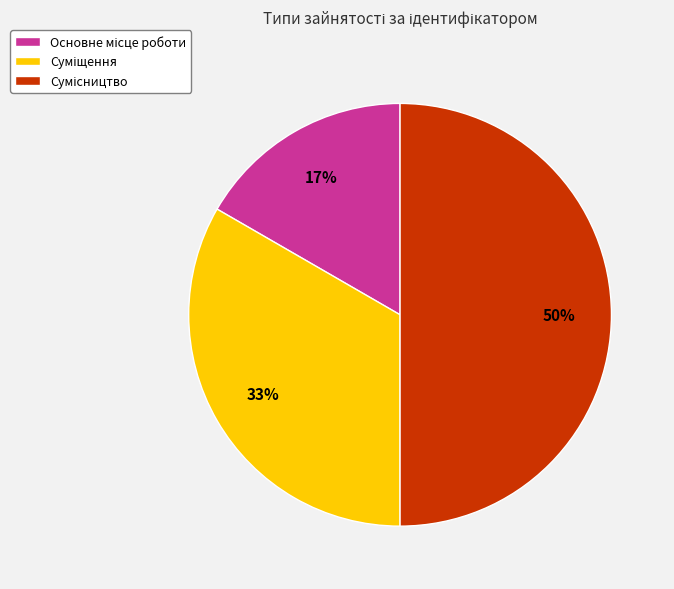

To the nearest percent, what is the average slice percentage?

33%